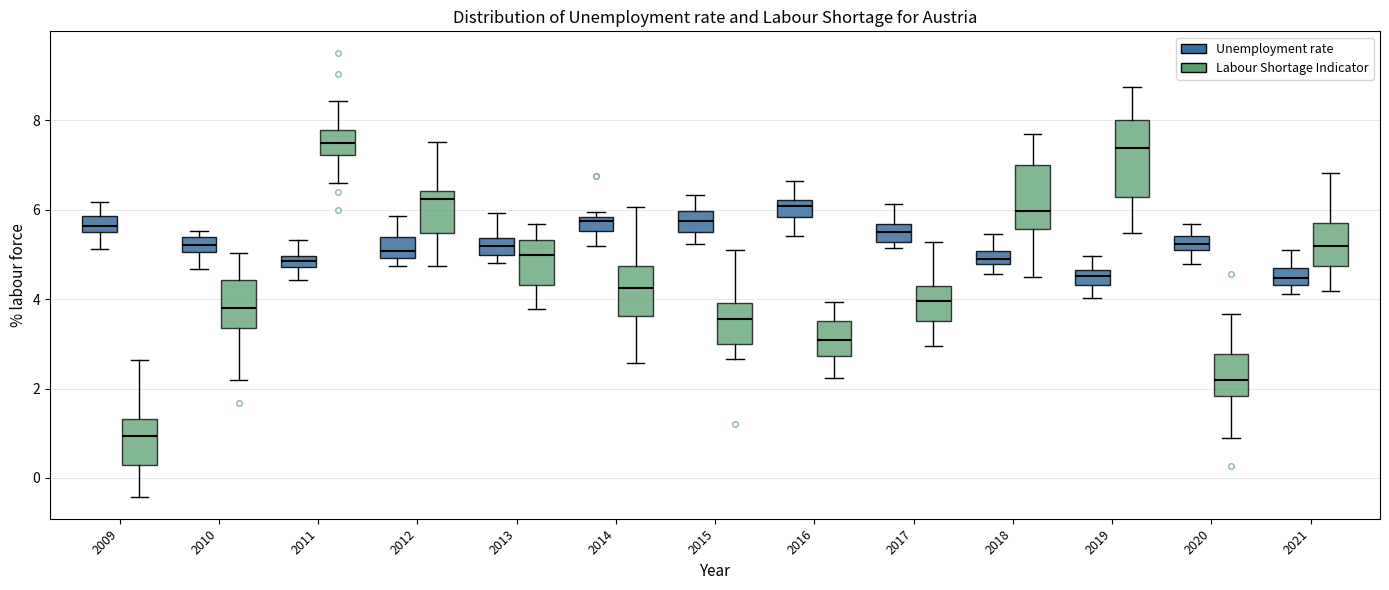

Comparing the boxes themselves (not the whiskers), which one is the tallest?

2019 (Labour Shortage Indicator)